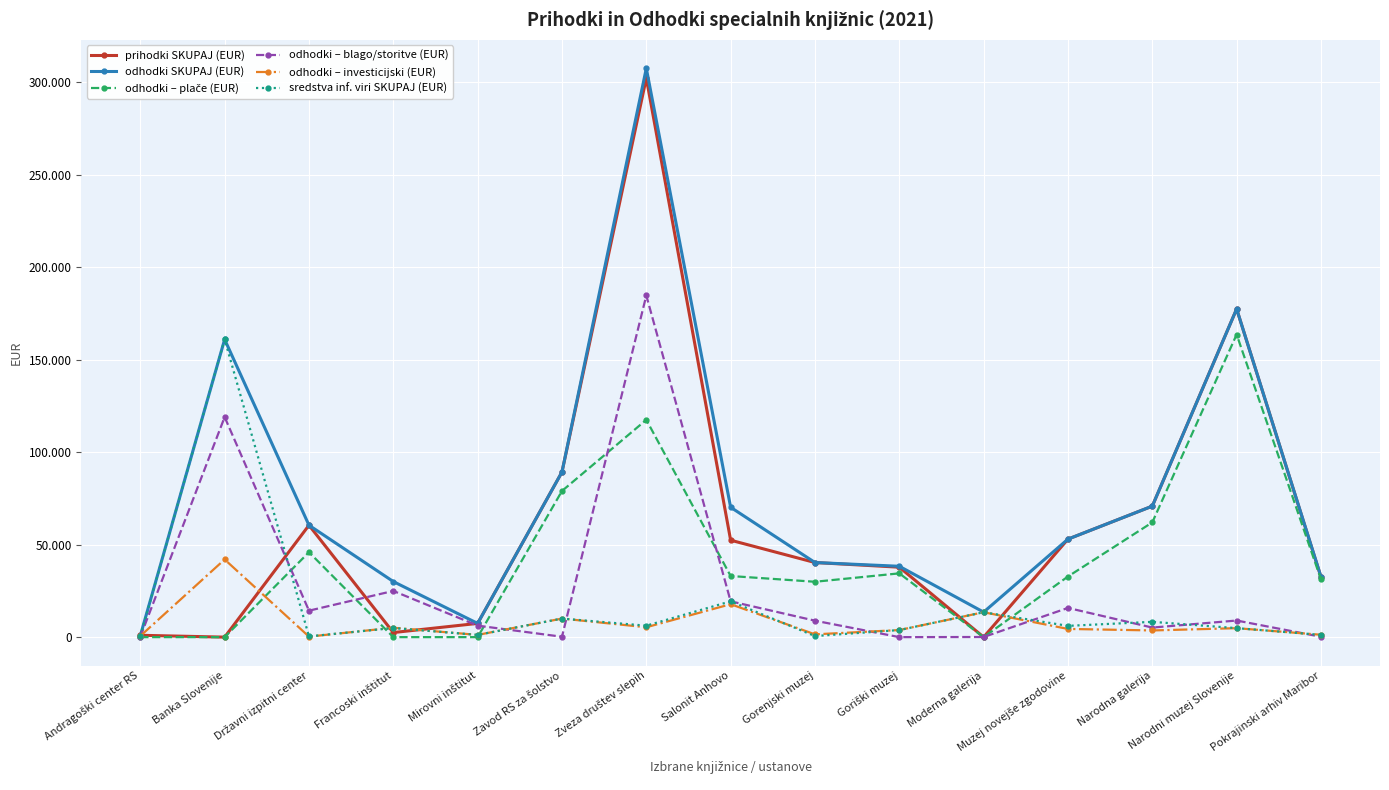

How many interior local valleys does the odhodki SKUPAJ (EUR) series have?

2